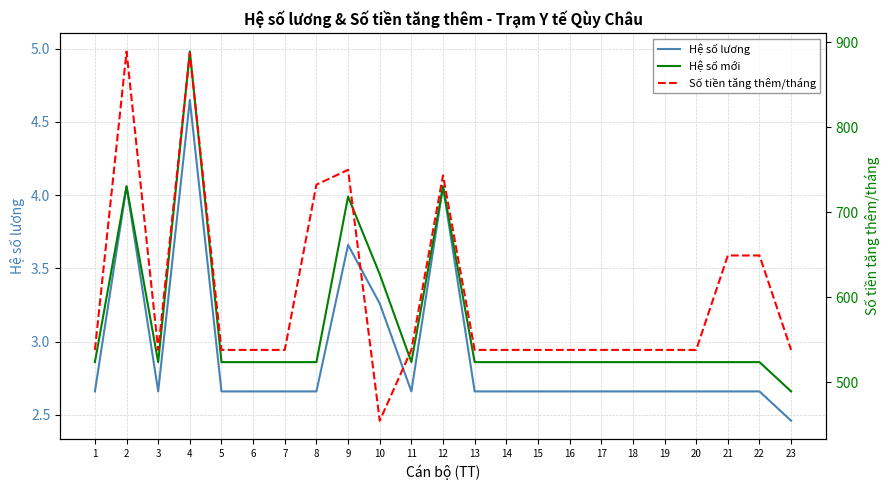

Reading left to right, list all the values displayed in this chart.

Hệ số lương: 2.7	4.1	2.7	4.7	2.7	2.7	2.7	2.7	3.7	3.3	2.7	4.1	2.7	2.7	2.7	2.7	2.7	2.7	2.7	2.7	2.7	2.7	2.5
Hệ số mới: 2.9	4.1	2.9	5.0	2.9	2.9	2.9	2.9	4.0	3.5	2.9	4.1	2.9	2.9	2.9	2.9	2.9	2.9	2.9	2.9	2.9	2.9	2.7
Số tiền tăng thêm/tháng: 537.9	889.3	537.9	887.6	537.9	537.9	537.9	732.5	750.0	454.5	537.9	743.5	537.9	537.9	537.9	537.9	537.9	537.9	537.9	537.9	649.1	649.1	537.9